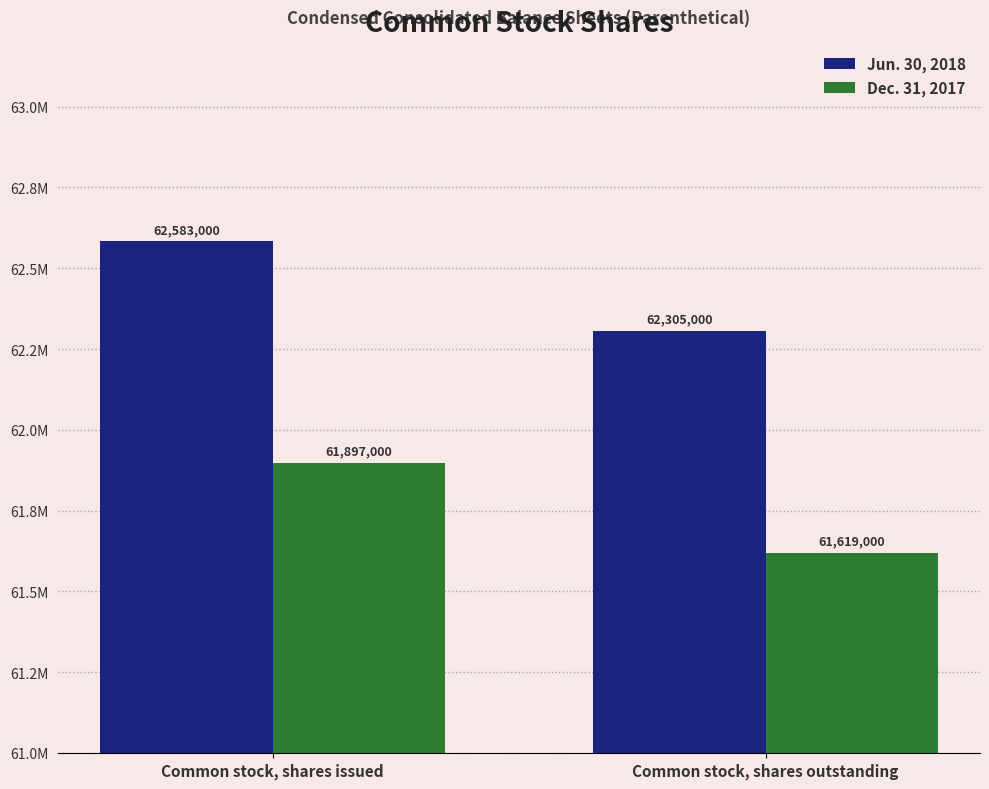

What is the sum of the Dec. 31, 2017 values at Common stock, shares outstanding and Common stock, shares issued?

123516000